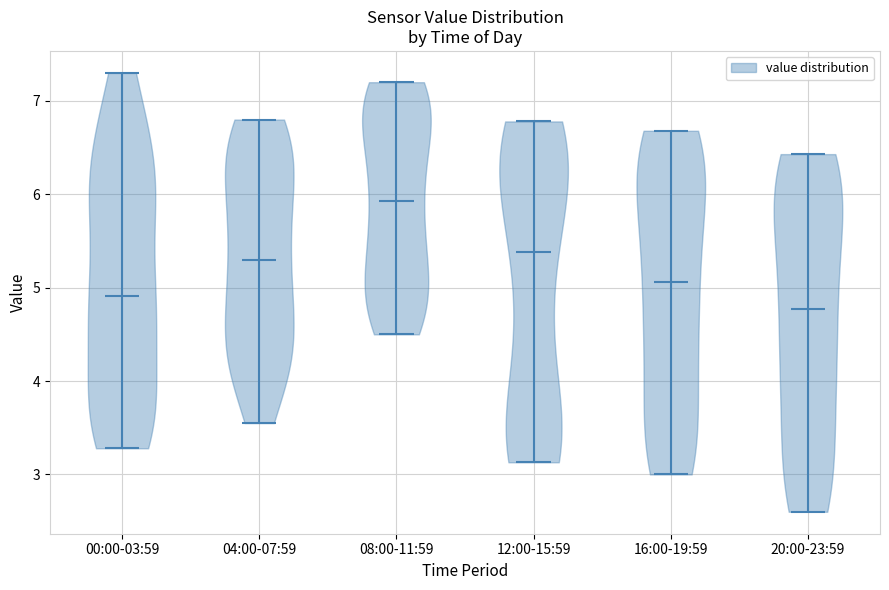

What is the highest point the violin for 08:00-11:59 reaches on the y-axis? The values are not printed on the chart, so give them approximately, as read against the axis.

7.2